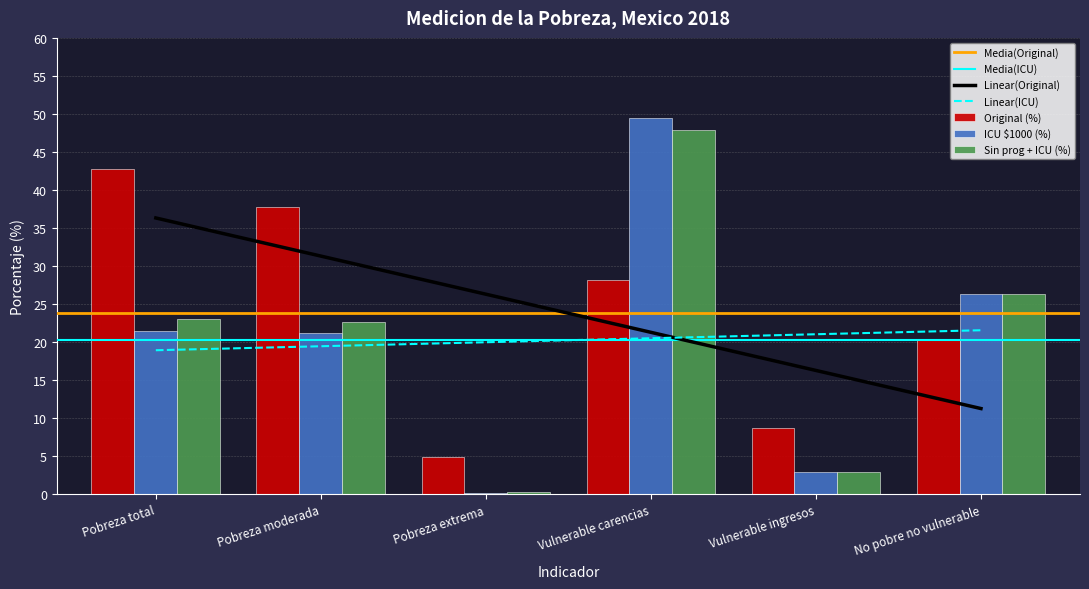

True or false: Sin prog + ICU (%) has a value of 26.3 at No pobre no vulnerable.

True